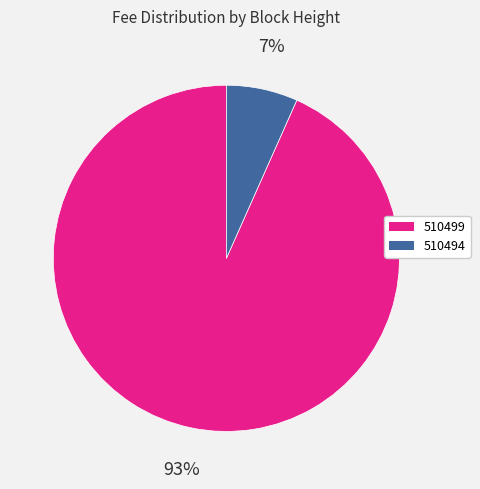

Is the sum of 510499 and 510494 greater than half?

Yes